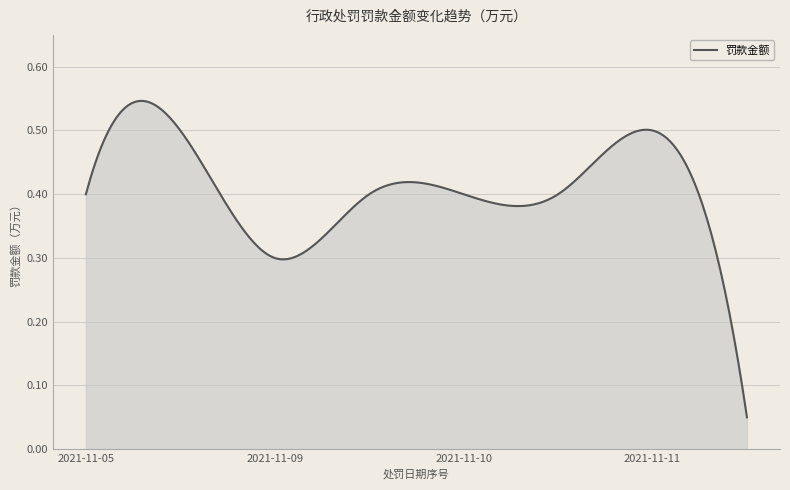

What is the difference between the maximum and minimum values?

0.5